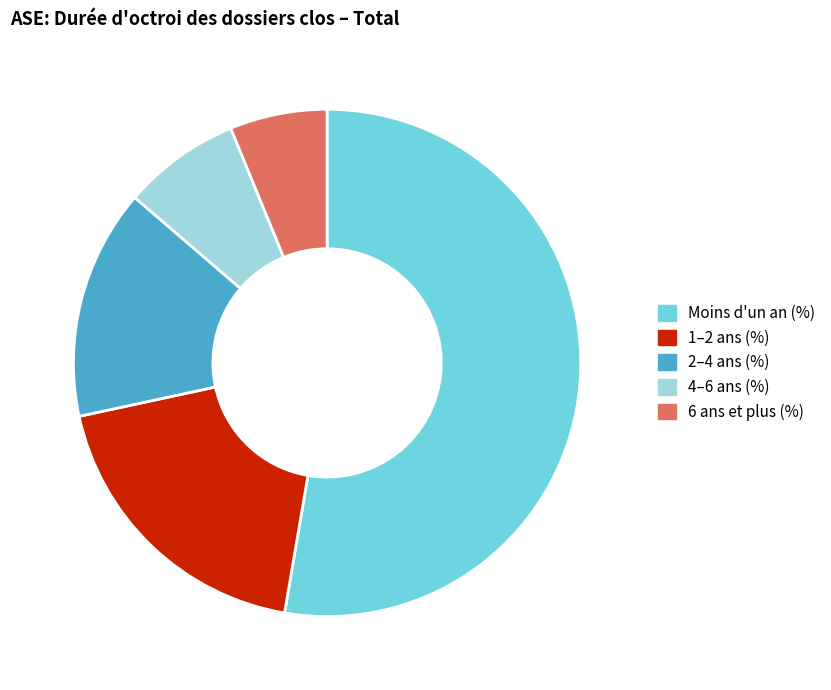

Between Moins d'un an (%) and 6 ans et plus (%), which is larger?

Moins d'un an (%)